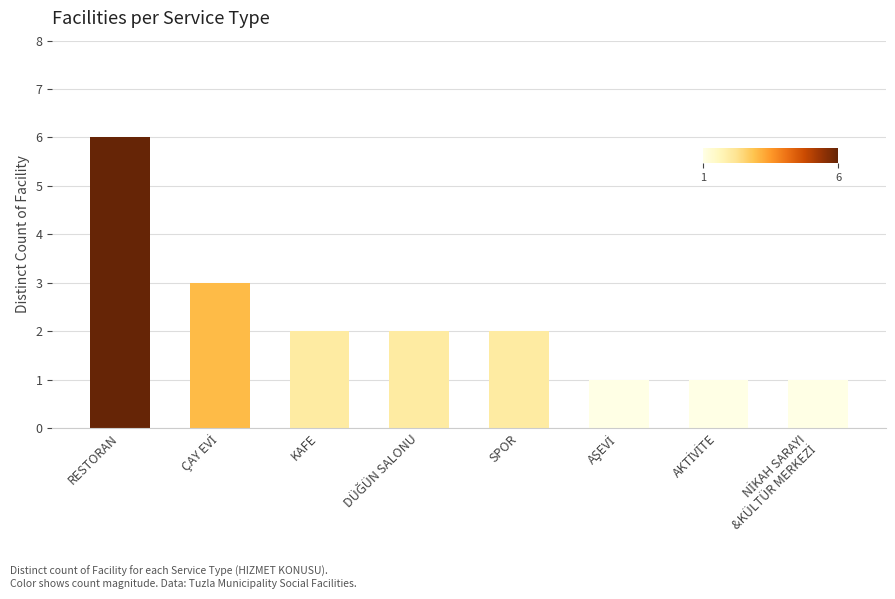

What is the change in value from RESTORAN to KAFE?

-4